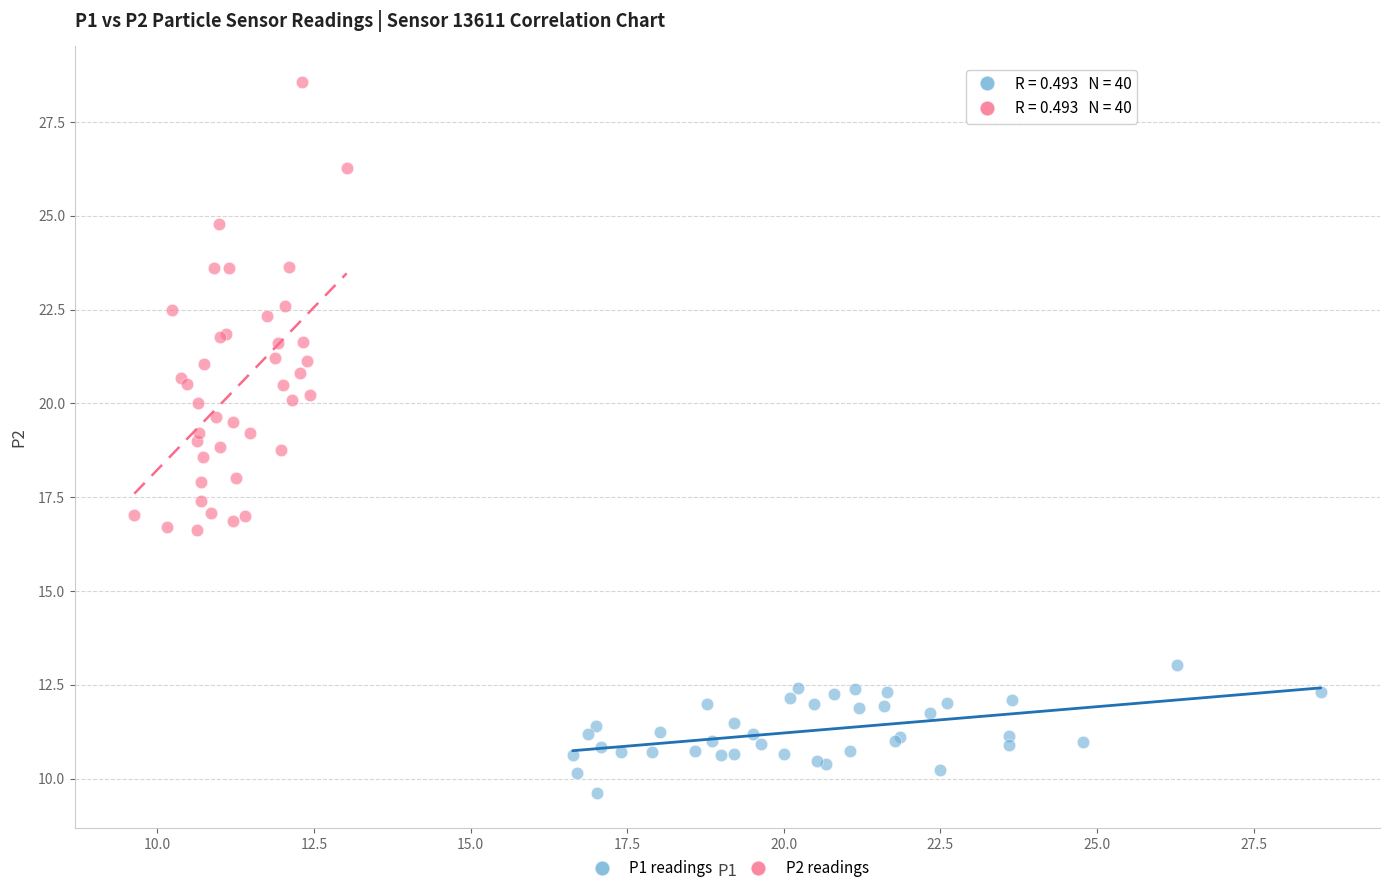

Which series contains the lowest Y value?

P1 readings